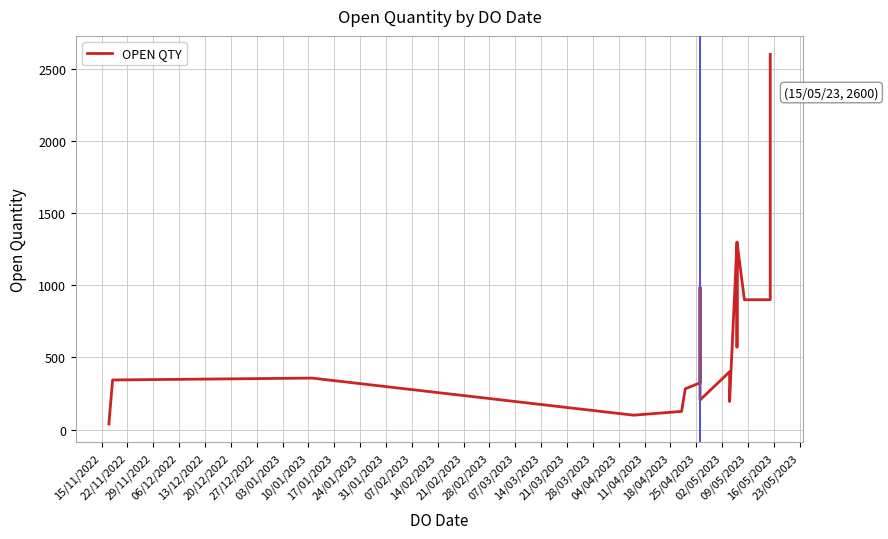

Reading left to right, transcribe all the data shown in this chart.

39	344	357	100	126	283	324	987	500	205	401	195	1297	572	1300	900	900	900	2600